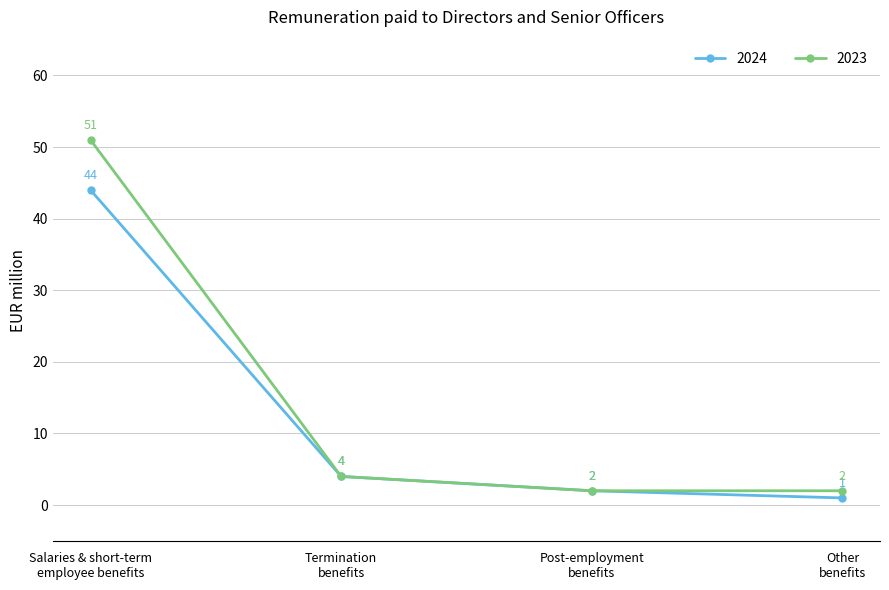

What is the difference between the 2024 values at Other
benefits and Termination
benefits?

3